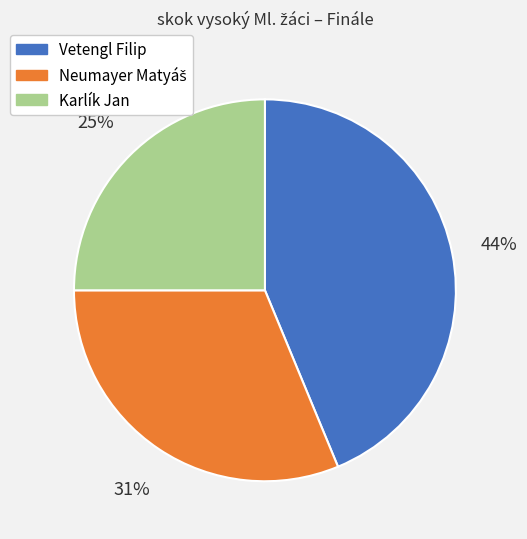

To the nearest percent, what percentage of the pie is Karlík Jan?

25%